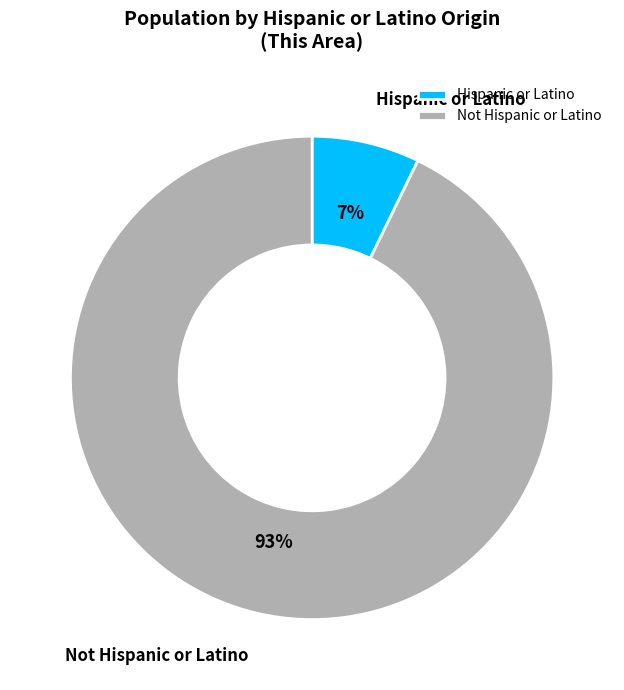

Count the number of slices in the pie.

2